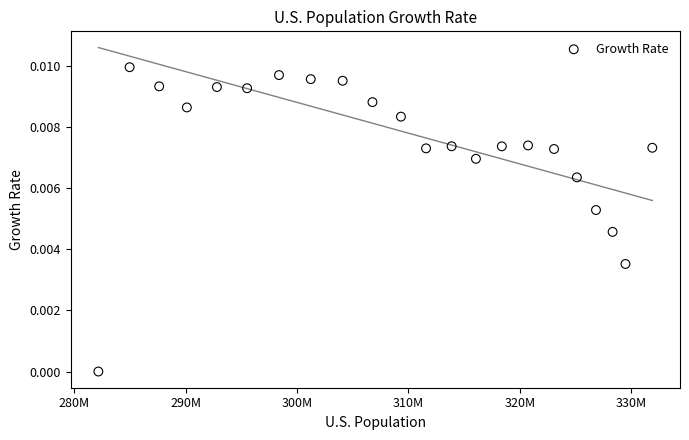

What is the range of X values (max minus min)?

49731334.0